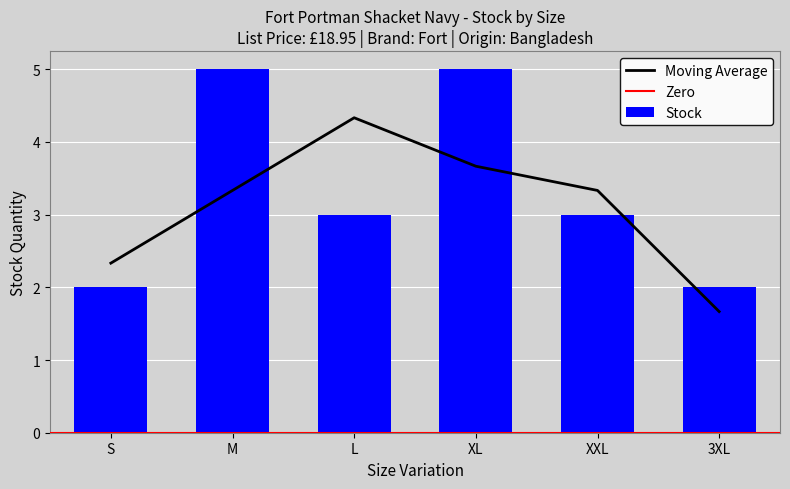

What position from the left is L?

3